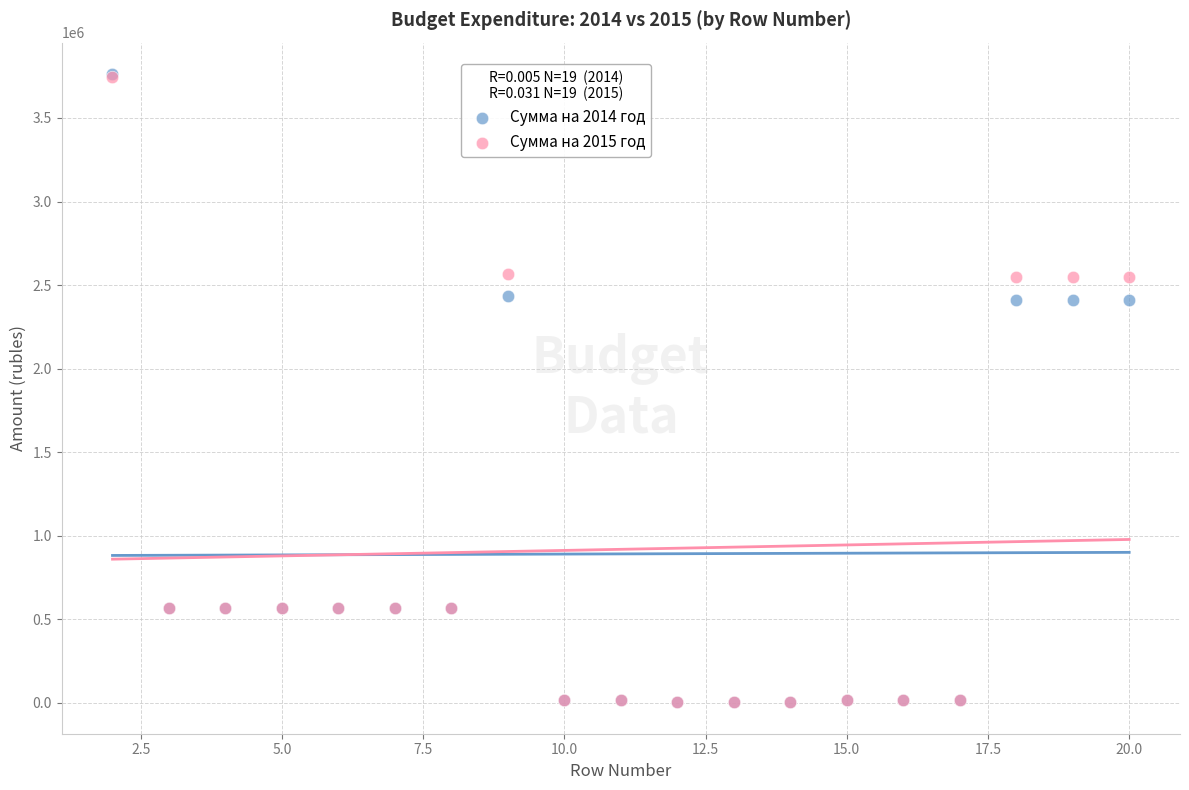

What are all the series names shown in the legend?

Сумма на 2014 год, Сумма на 2015 год